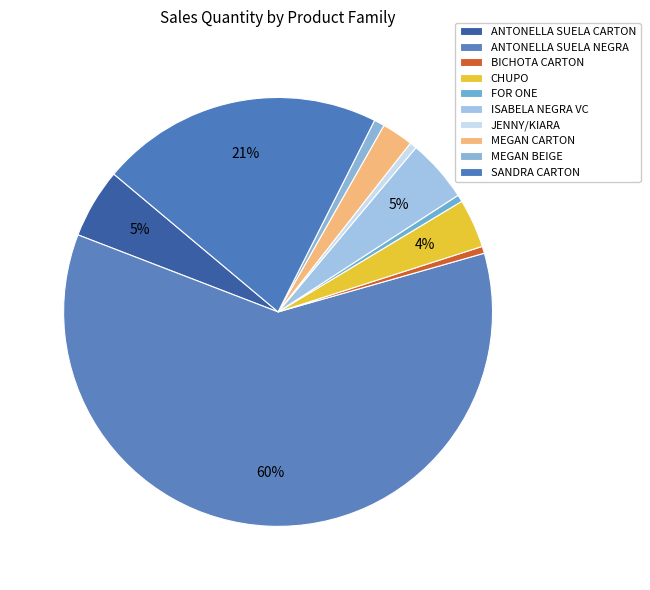

Is there any slice that represents more than half of the pie?

Yes